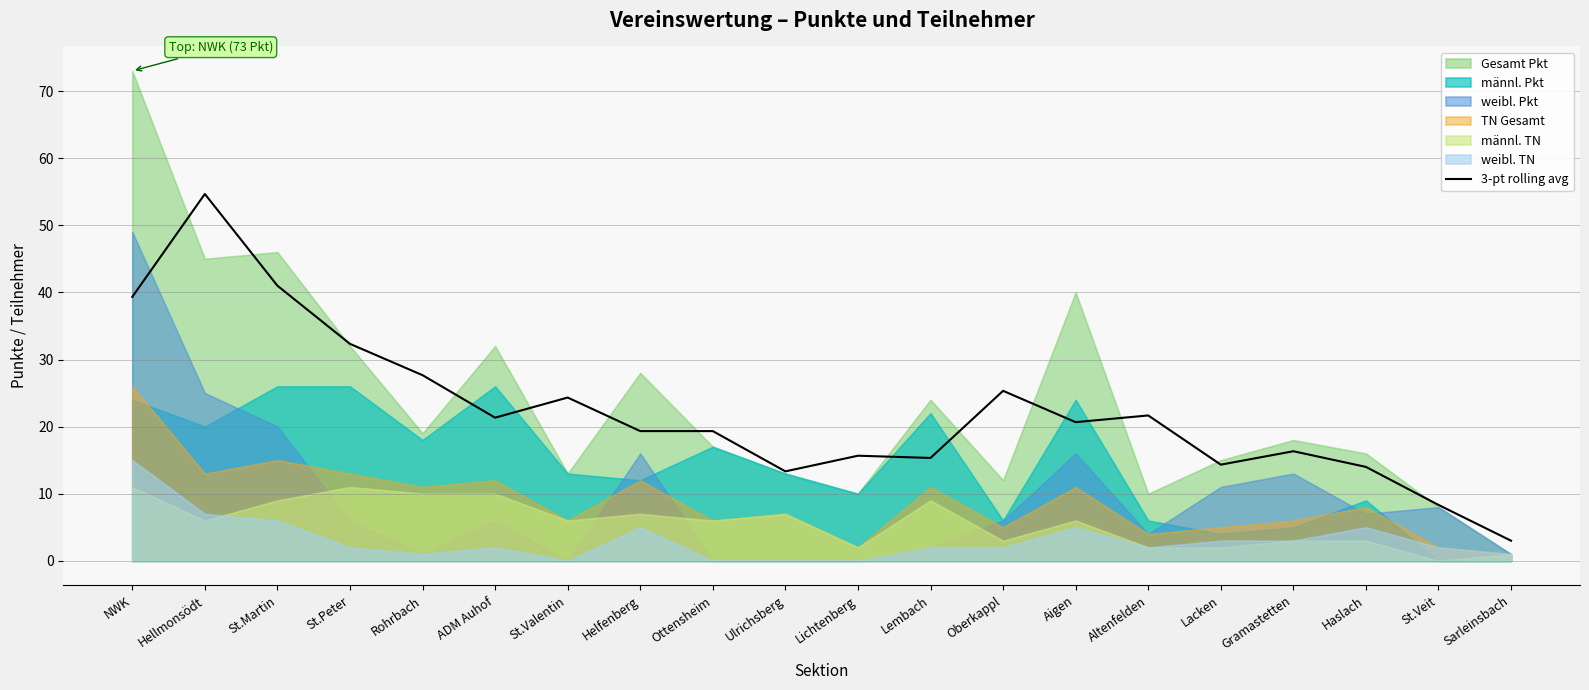

At which category does the data reach its first local valley?

ADM Auhof